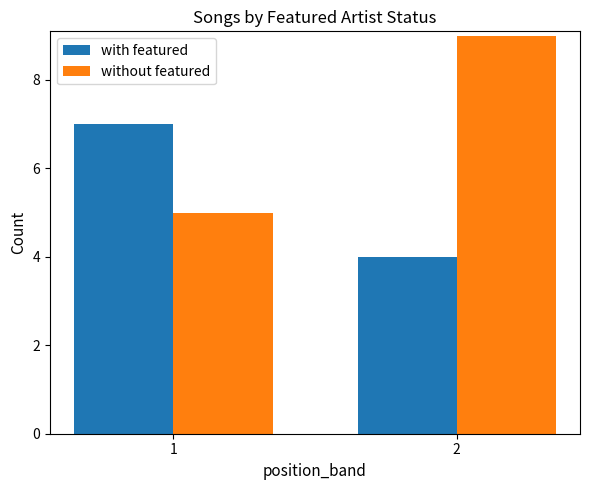

At which label is with featured closest to 5?

2